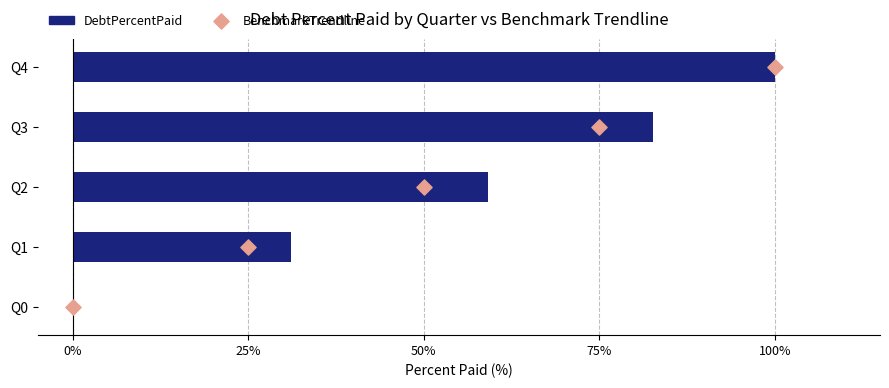

Which series reaches the minimum Y coordinate?

DebtPercentPaid